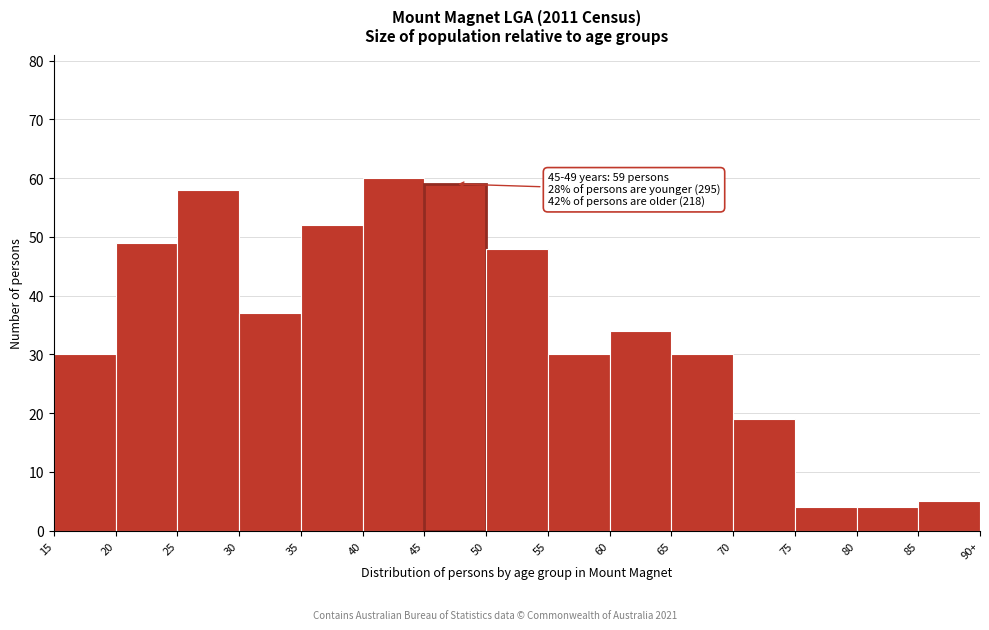

Reading left to right, transcribe all the data shown in this chart.

15=30	20=49	25=58	30=37	35=52	40=60	45=59	50=48	55=30	60=34	65=30	70=19	75=4	80=4	85=5